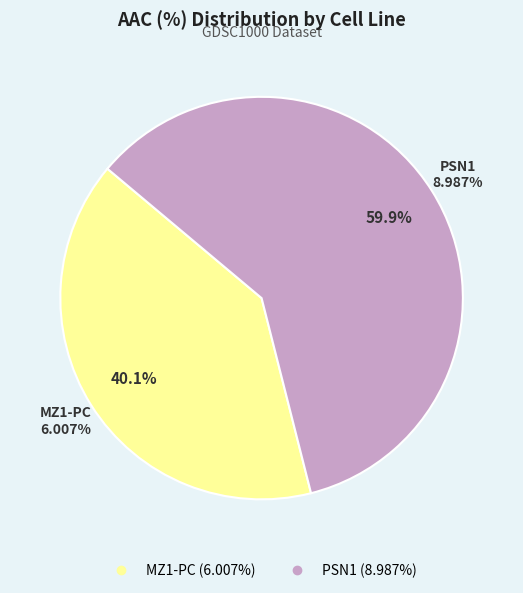

Which has a higher value, MZ1-PC or PSN1?

PSN1